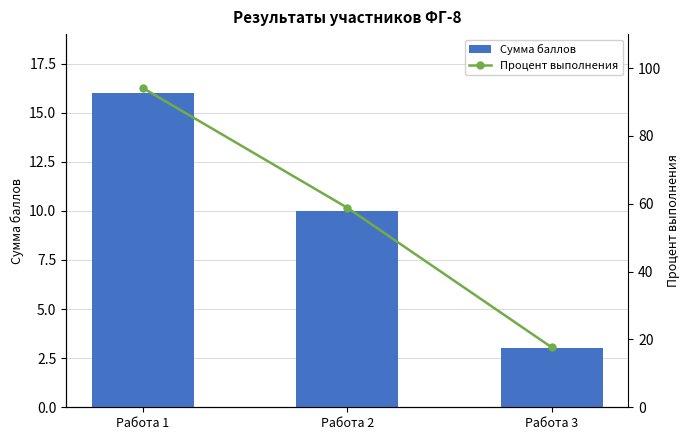

True or false: Сумма баллов has a value of 4 at Работа 3.

False